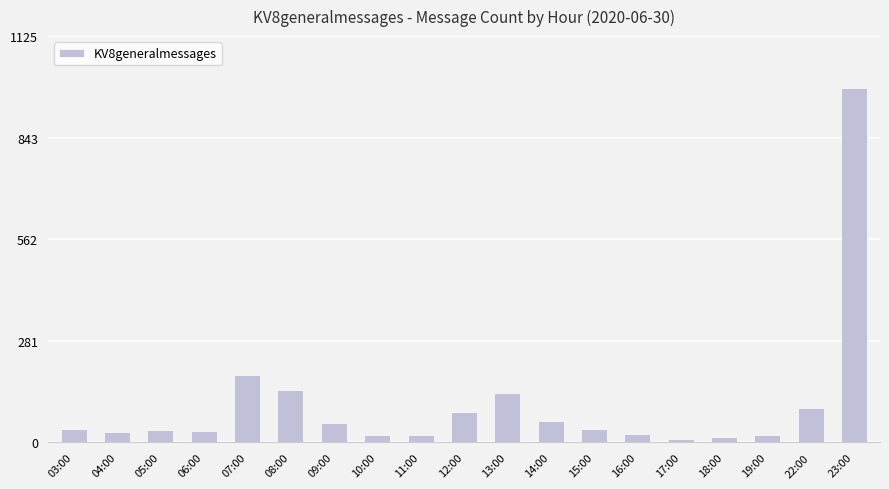

What is the label of the 10th bar from the right?

12:00